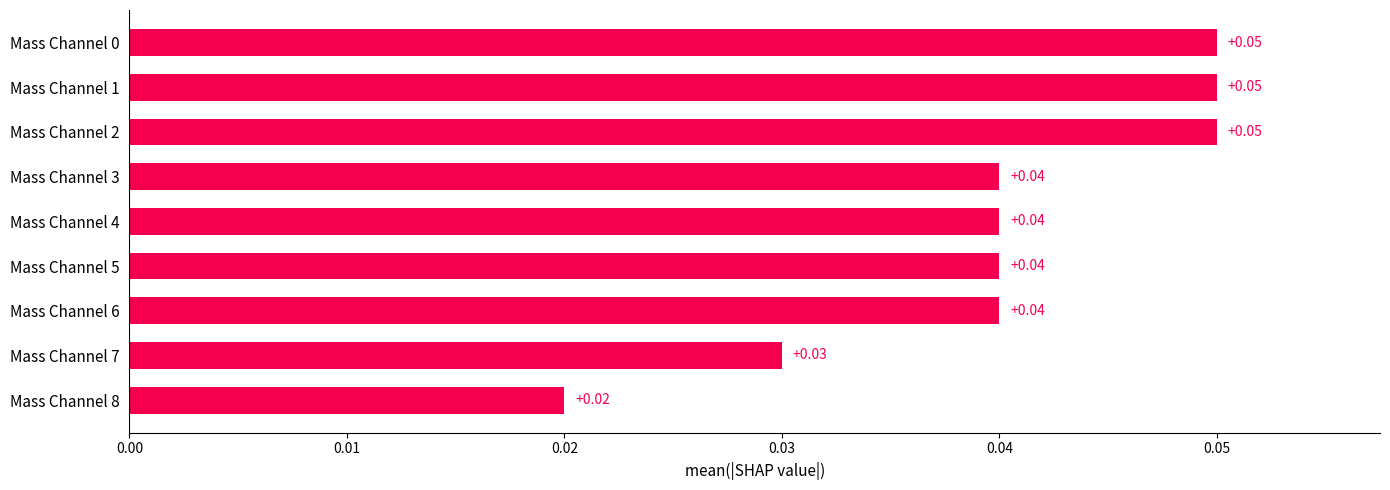

What is the sum of all values?

0.4